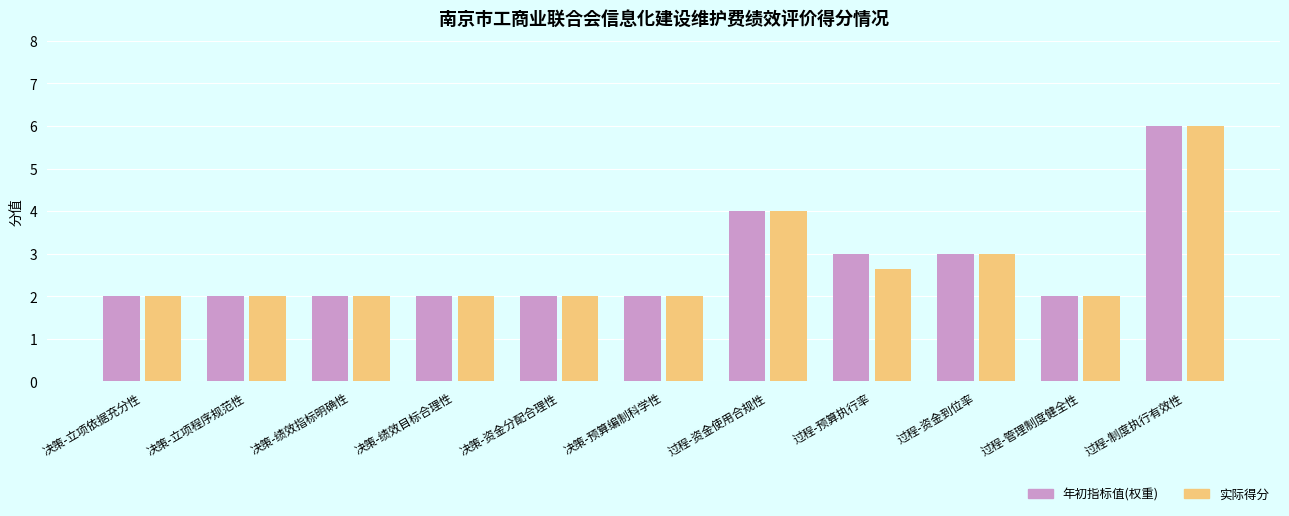

What is the maximum value for 实际得分?

6.0